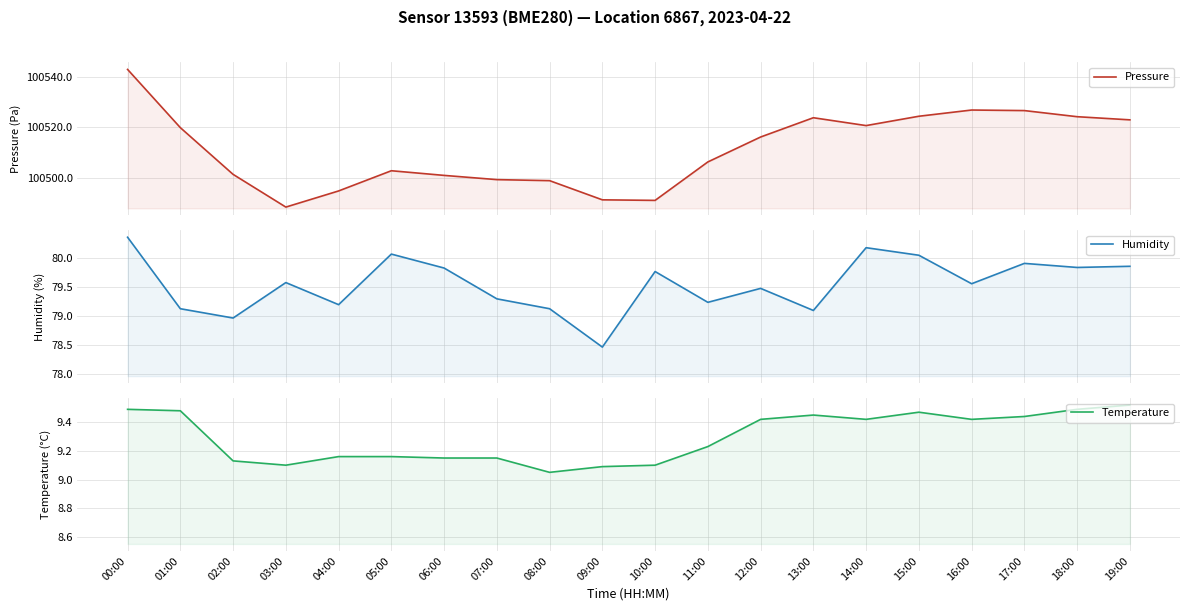

Which label corresponds to the smallest value in the chart?

08:00